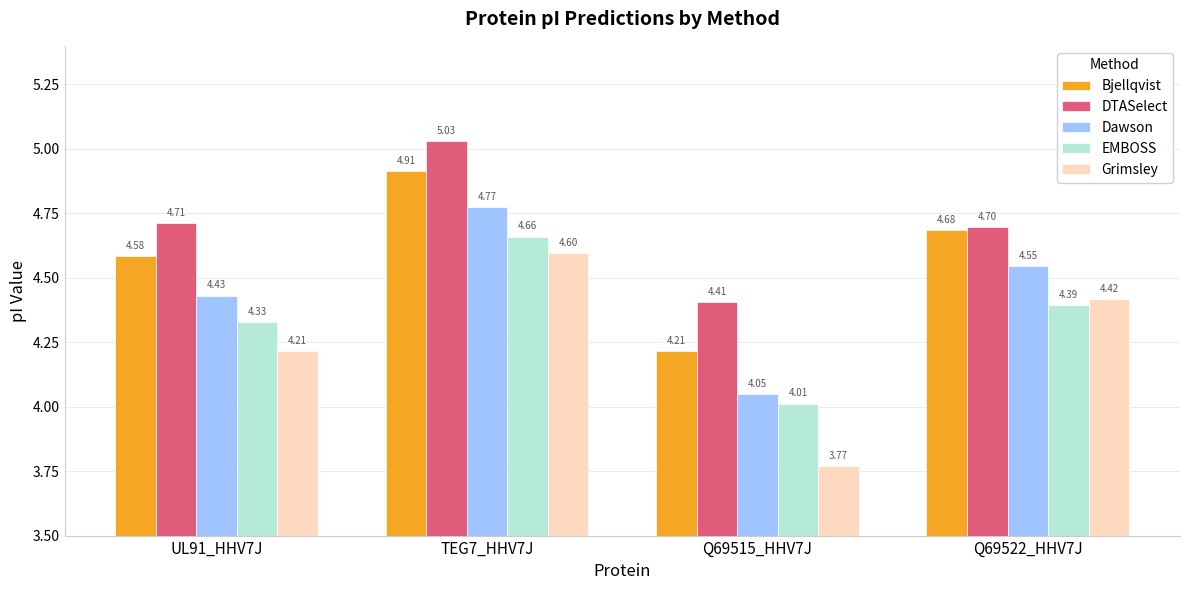

What is the label of the 1st bar from the left?

UL91_HHV7J